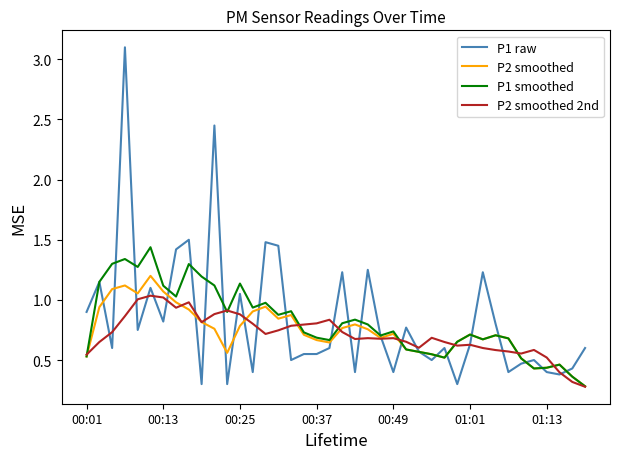

What is the minimum value shown in the chart?

0.3